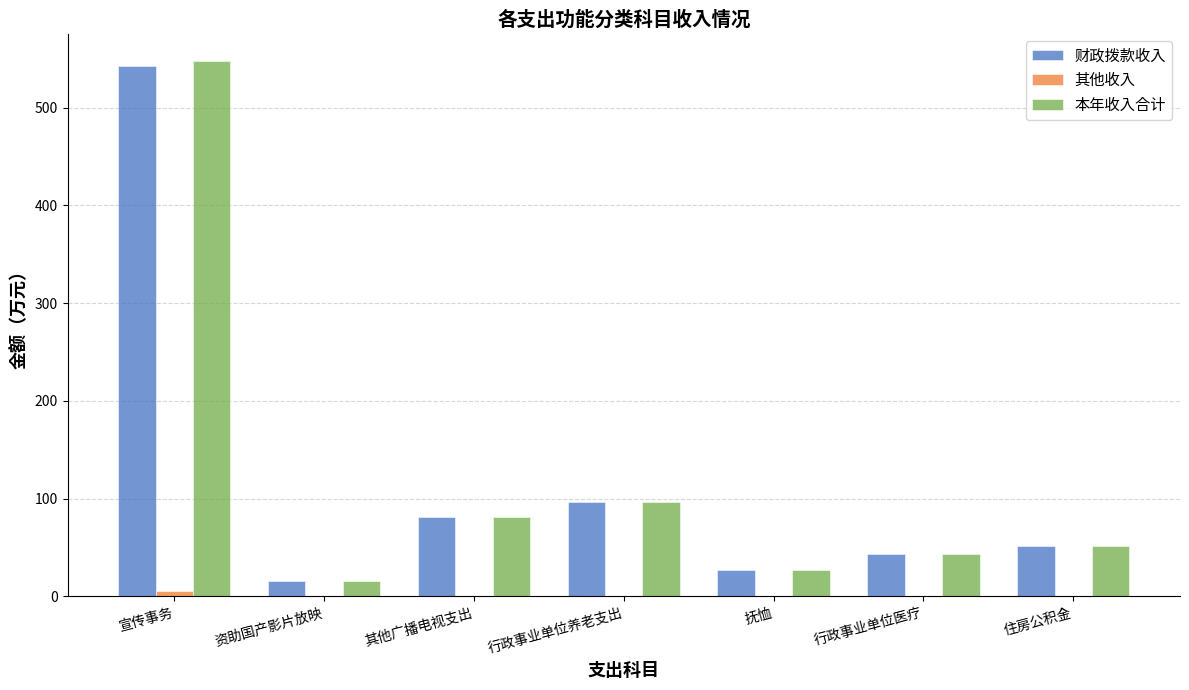

Read the 本年收入合计 value at 抚恤.

26.8